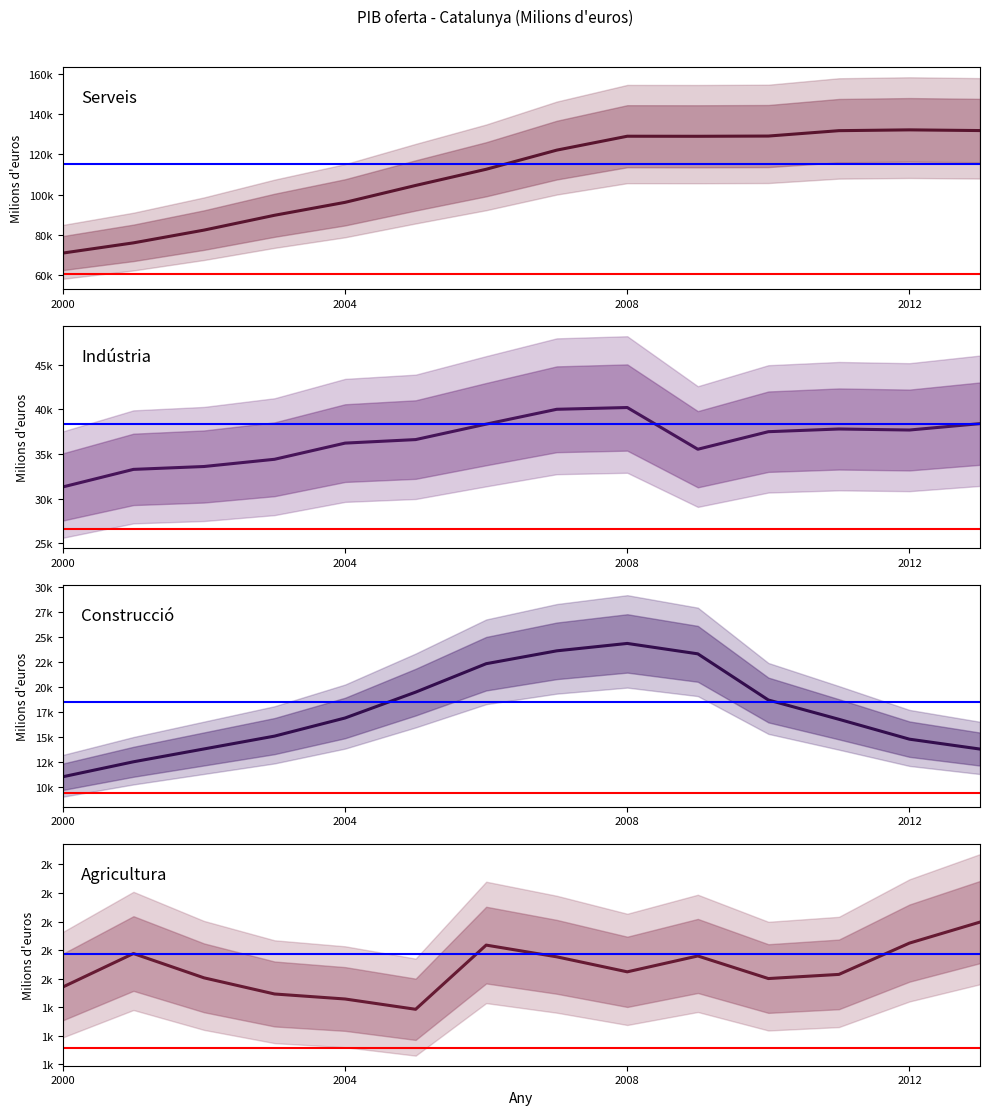

What is the value of the Indústria point at the 6th from the left?

36630